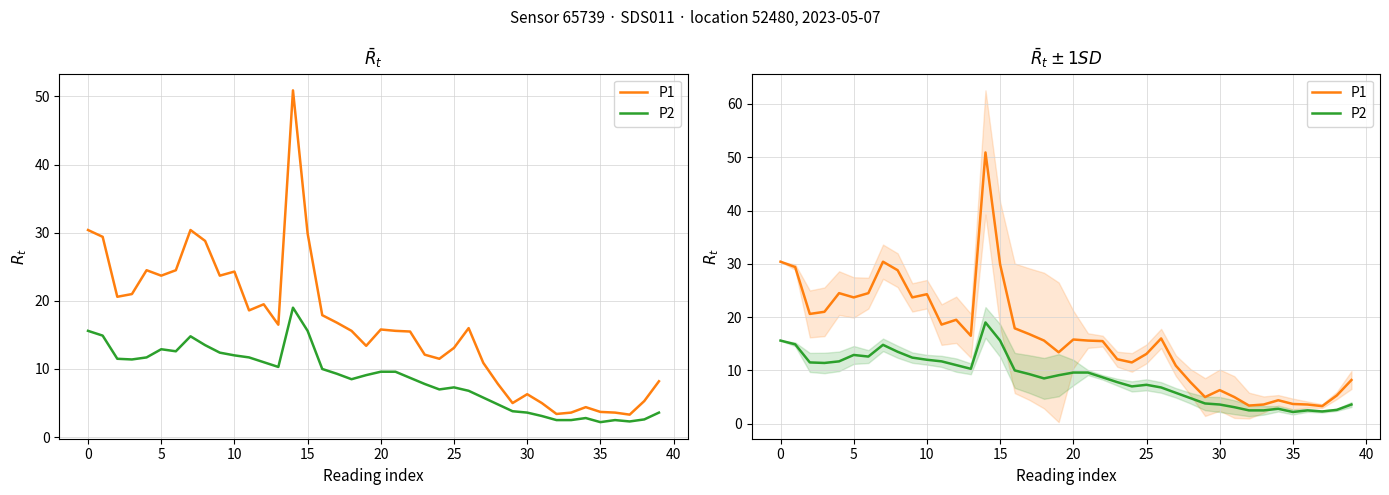

Read the P2 value at 22.

8.7